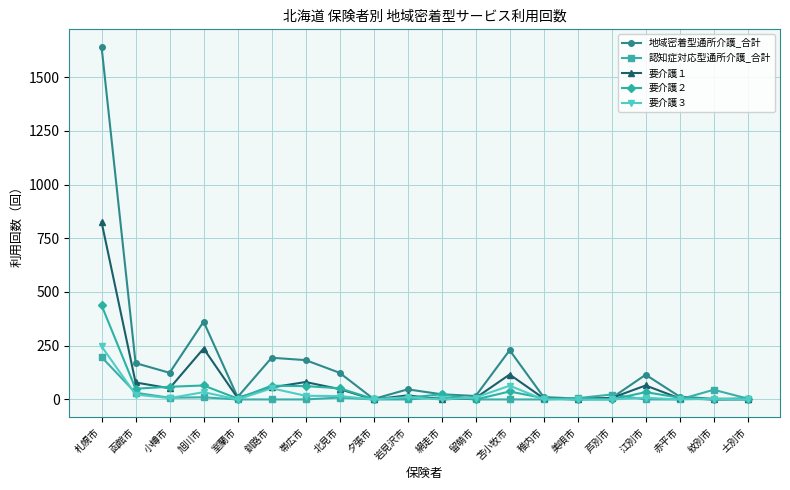

What is the difference between the highest and lowest values at 釧路市?

194